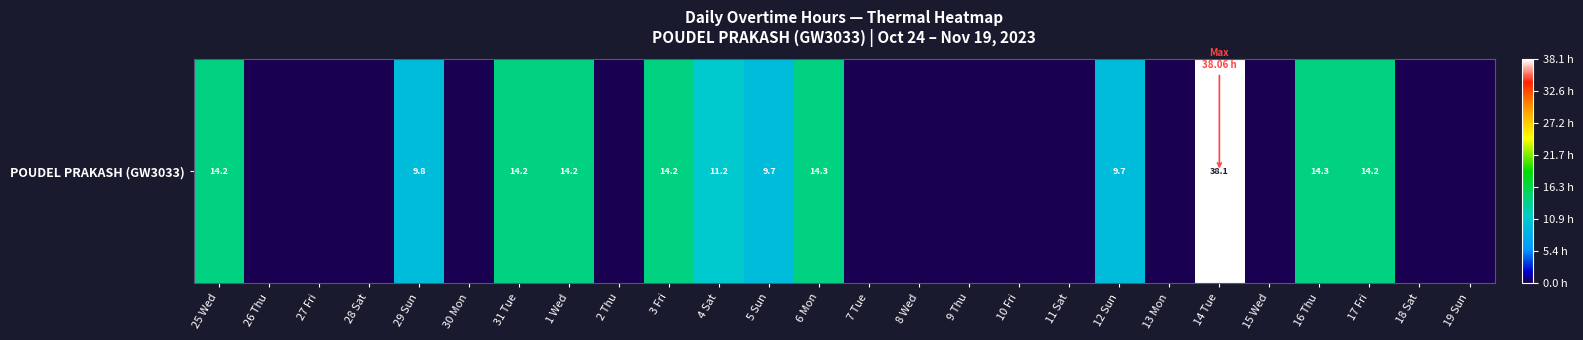

Is it true that the value at 27 Fri is 0.0?

True